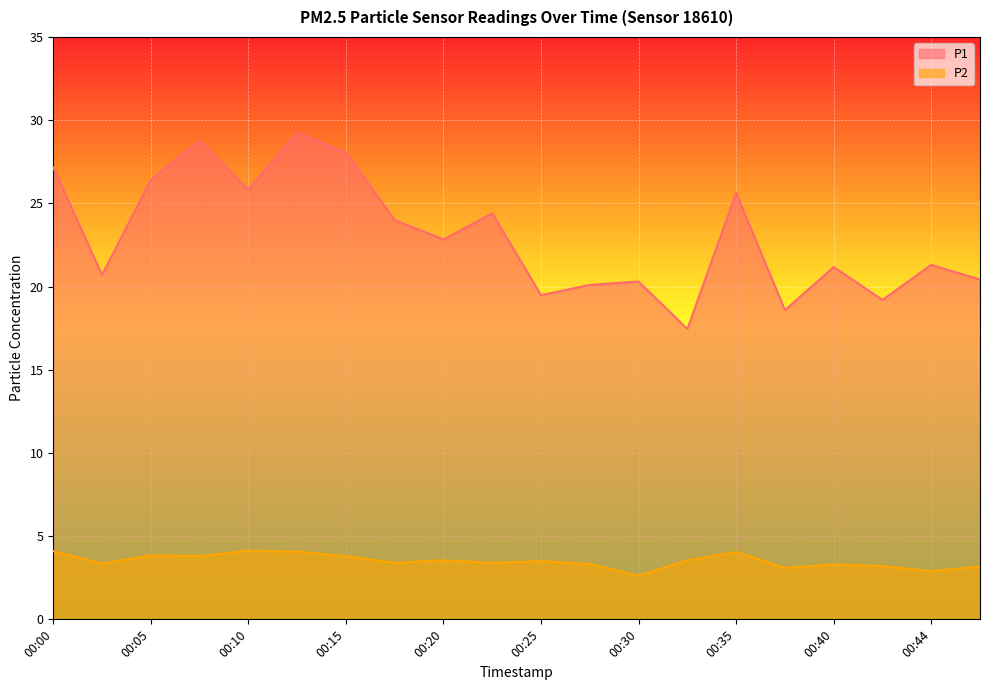

What is the total value across all series at 00:22?

27.8